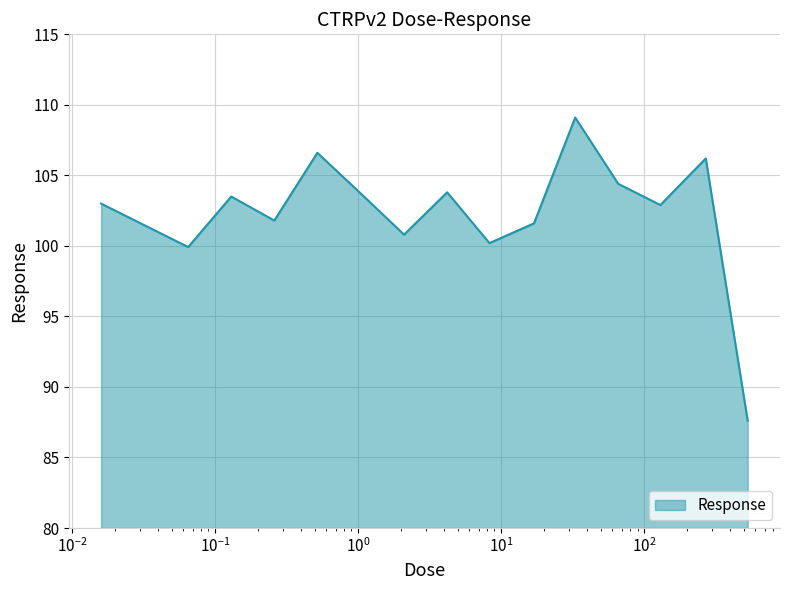

What is the minimum value shown in the chart?

87.6